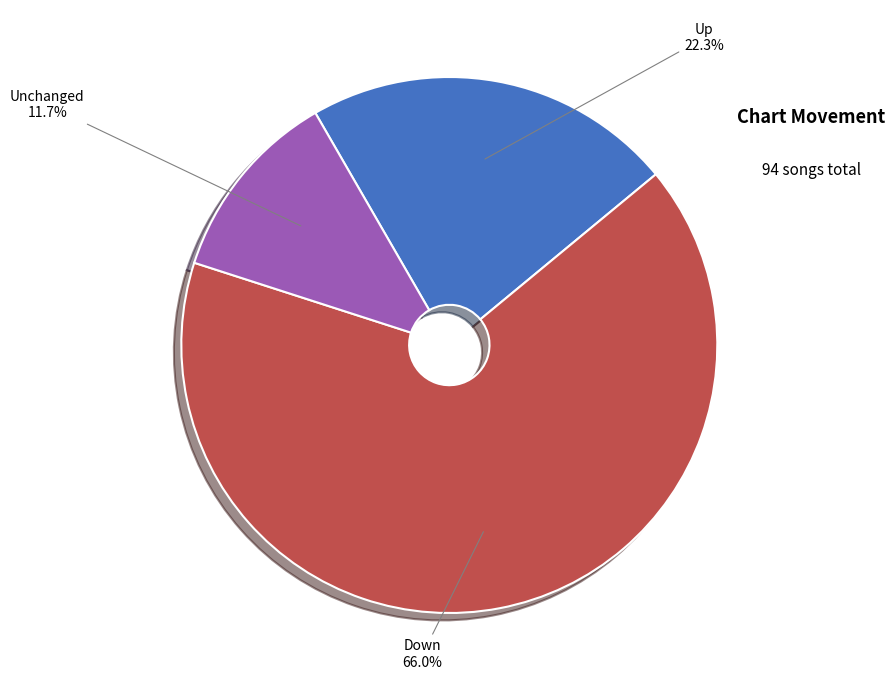

Is there a majority slice in this chart?

Yes